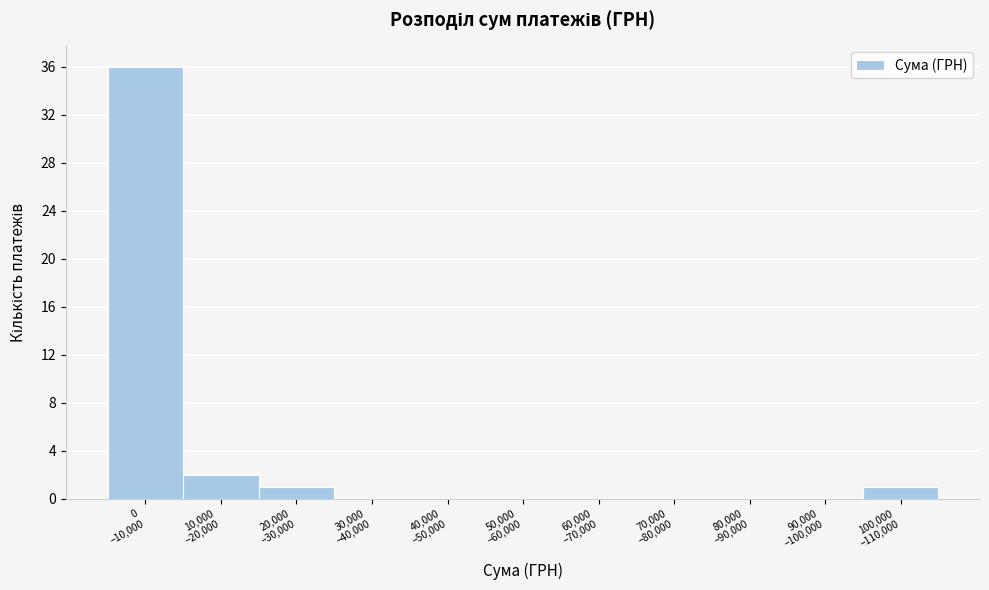

What is the sum of all values?

40